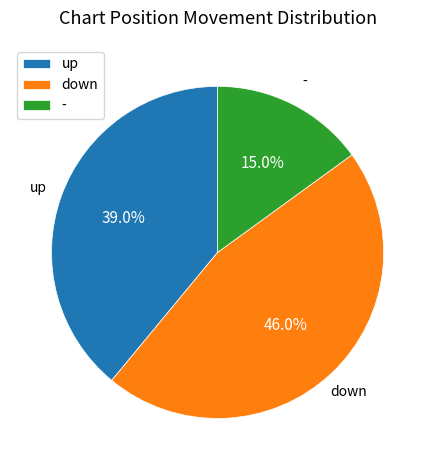

Does - represent more than half of the total?

No